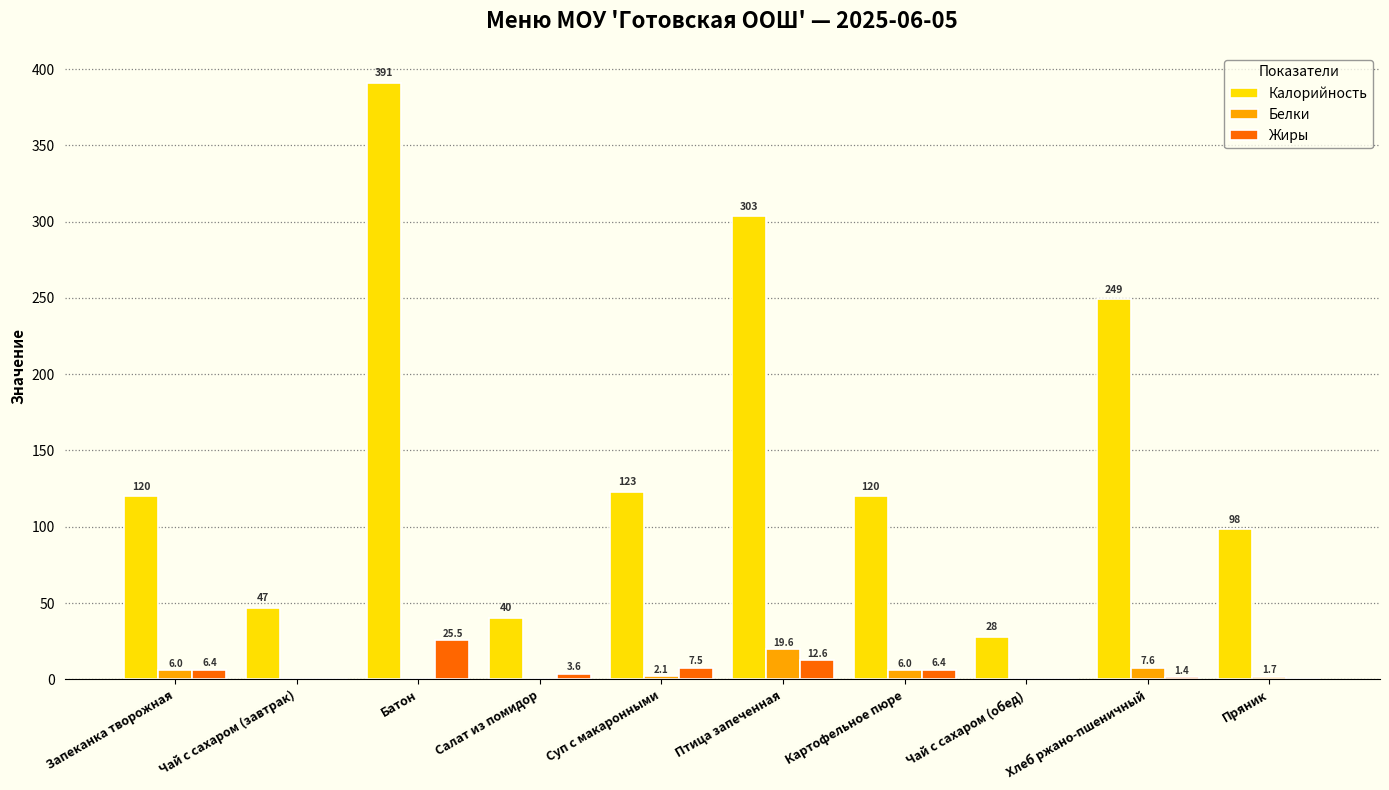

What is the greatest value displayed?

391.0